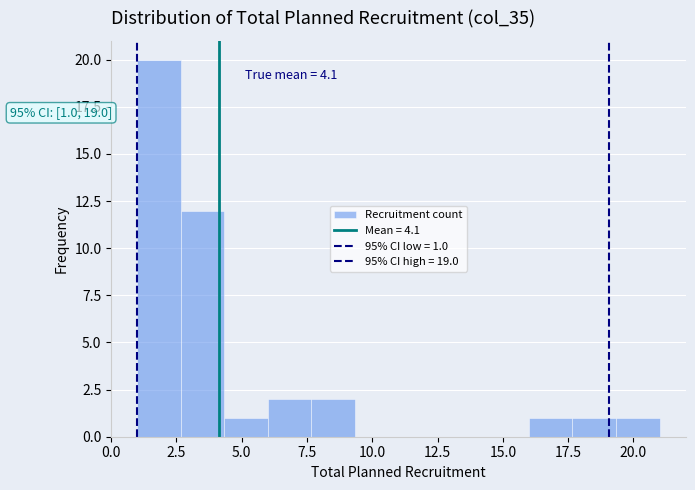

Around what value on the x-axis is the tallest bar? Give the approximate position of its centre, as read against the axis.

2.0